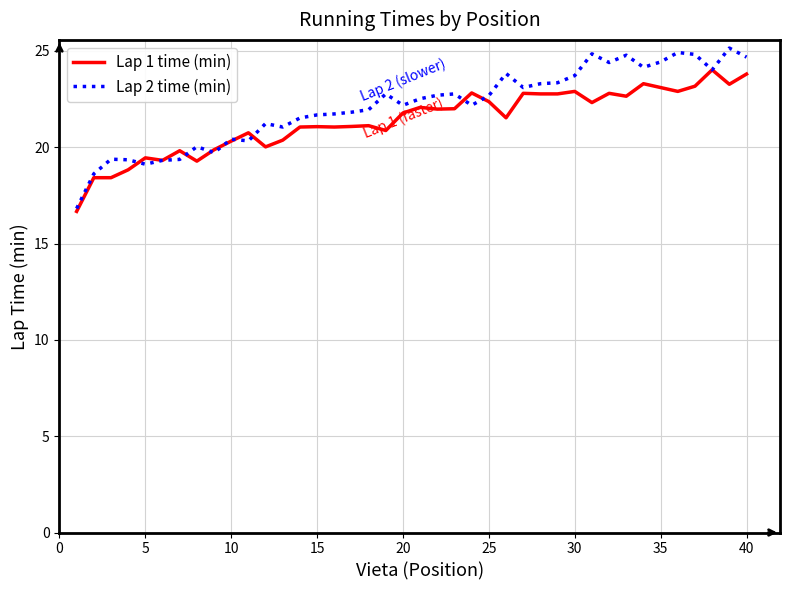

Which series has the largest range (max minus min)?

Lap 2 time (min)